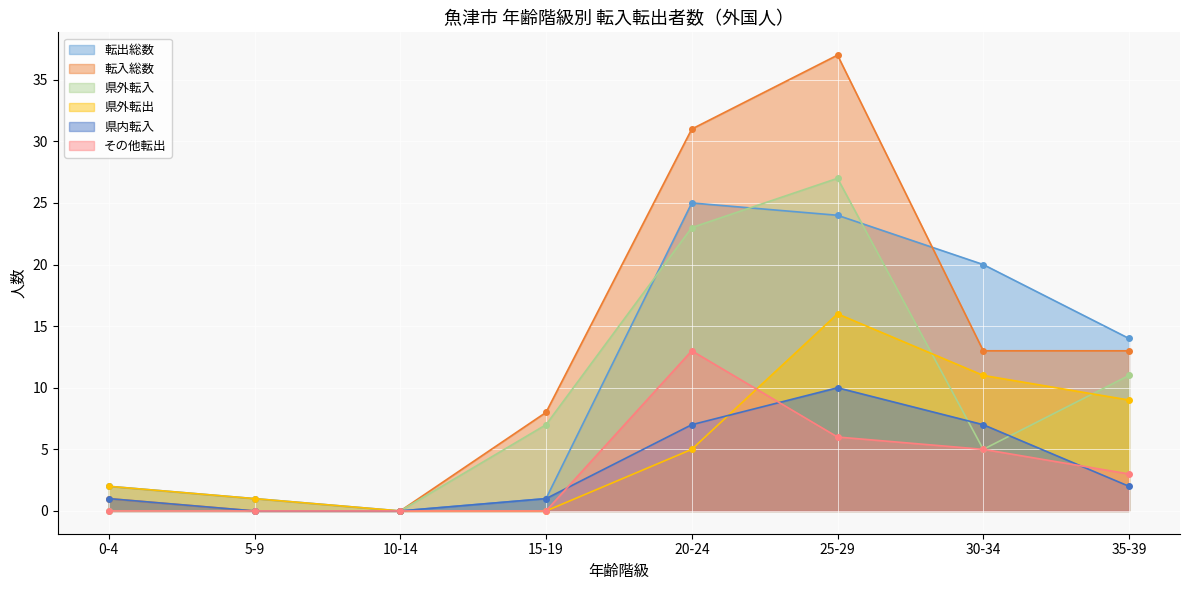

In 転出総数, how many points are lower than both neighbors (excluding endpoints)?

1